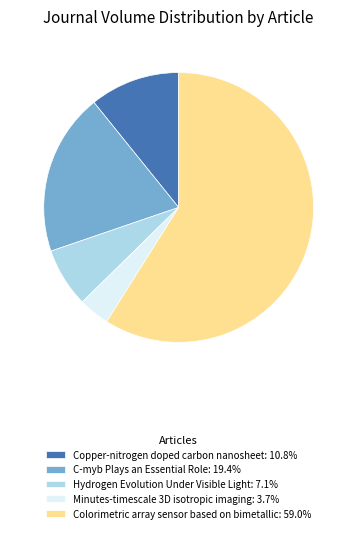

Is the sum of Minutes-timescale 3D isotropic imaging: 3.7% and Hydrogen Evolution Under Visible Light: 7.1% greater than half?

No